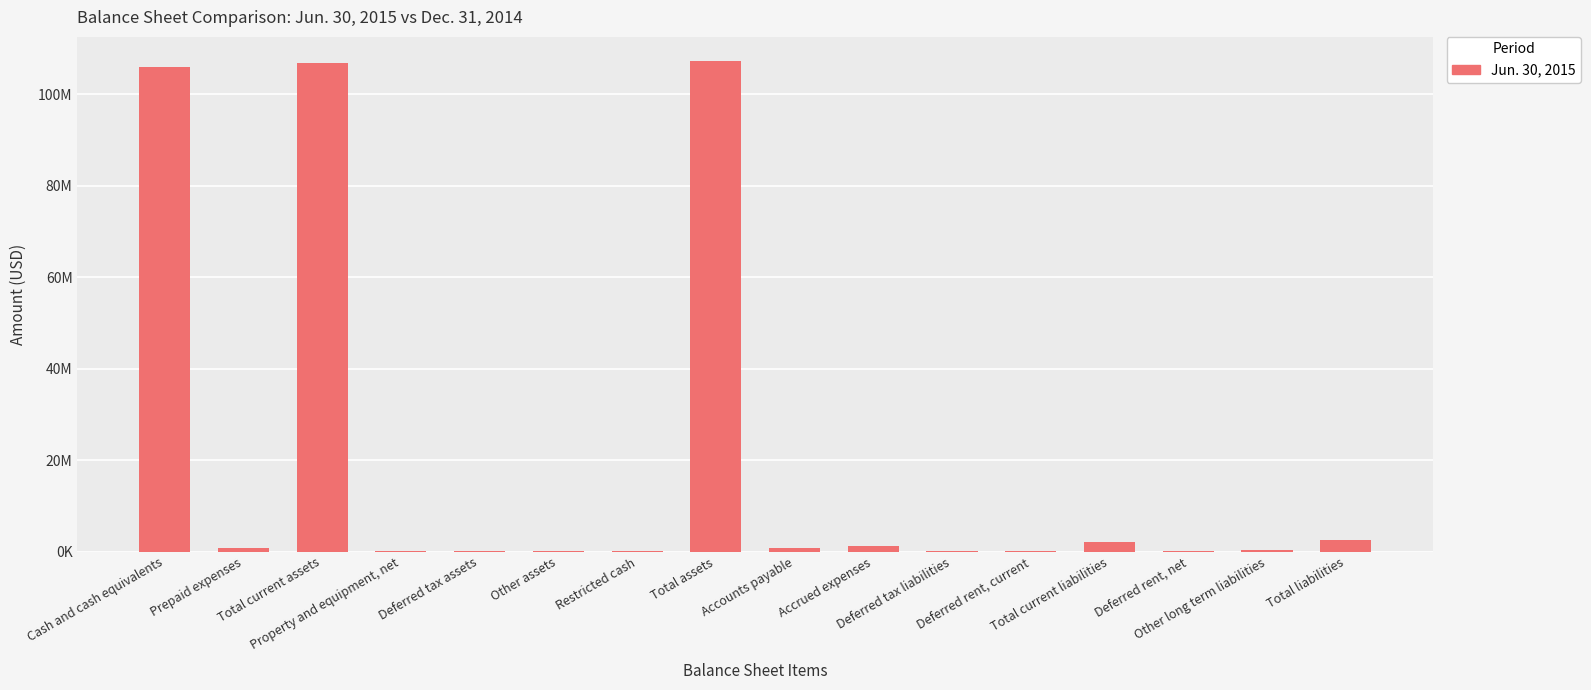

What is the greatest value displayed?

107202976